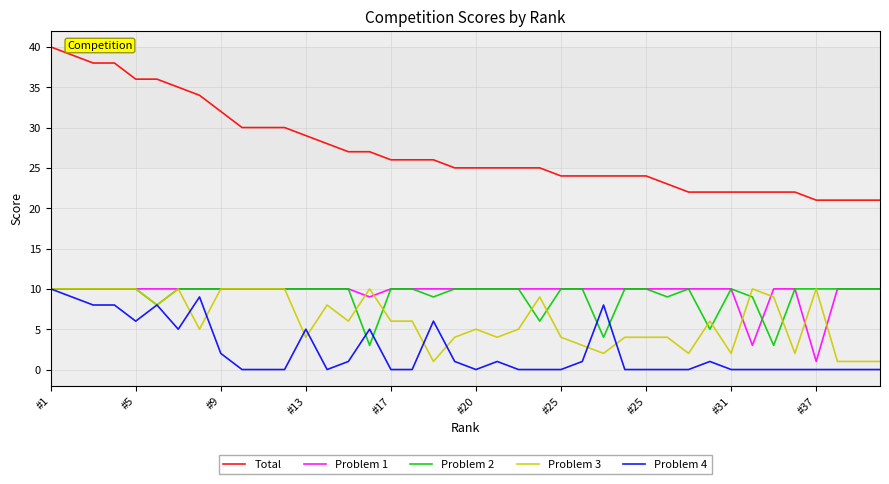

True or false: Total and Problem 1 intersect in this chart.

False